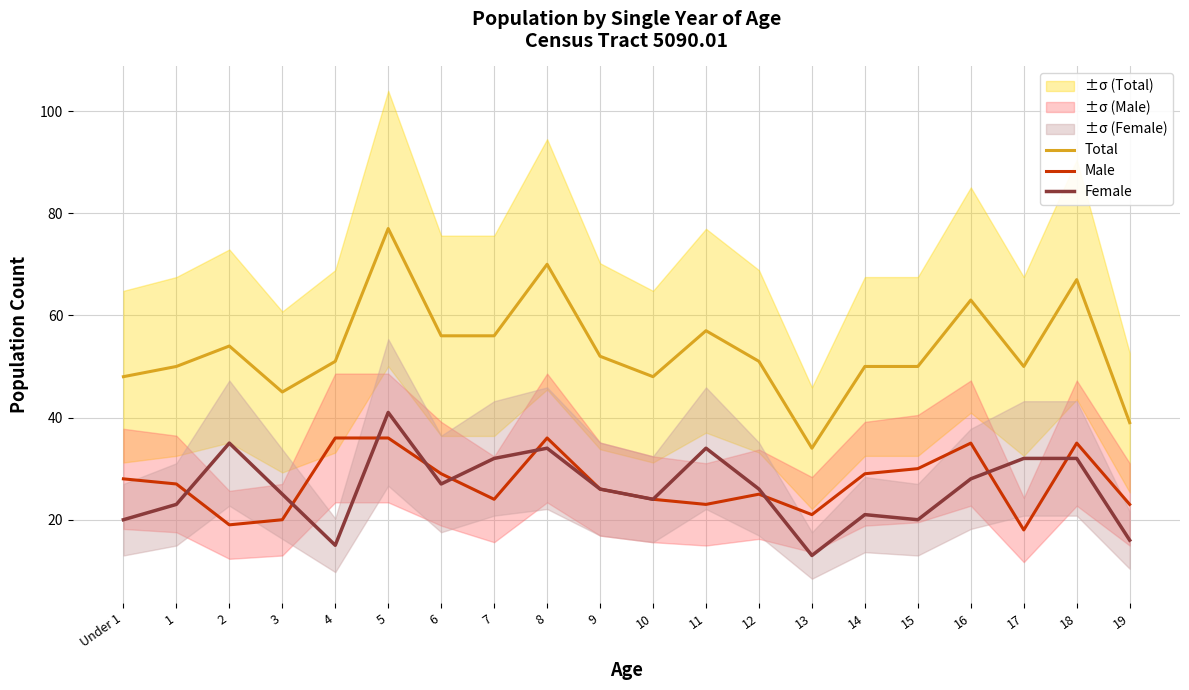

What is the difference between the second highest and minimum values in the Total series?

36